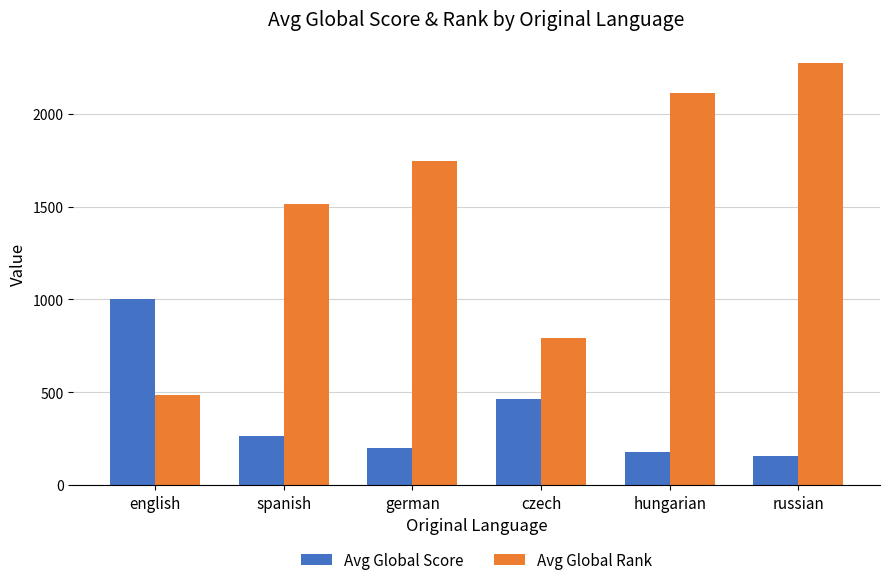

What position from the left is hungarian?

5